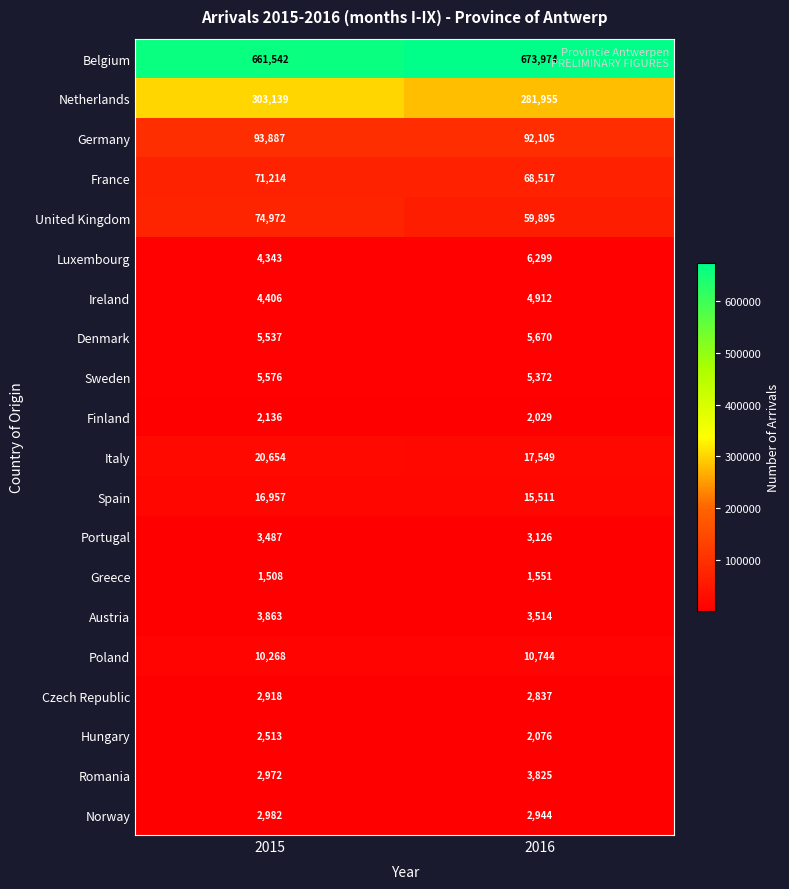

Which series has the largest range (max minus min)?

Netherlands